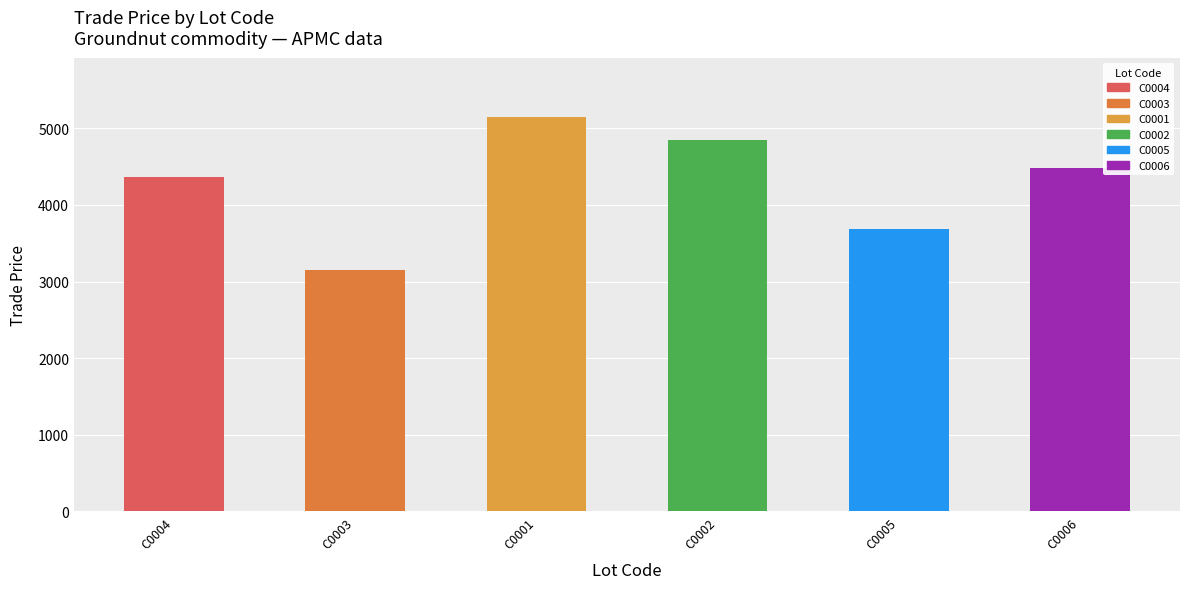

Which category has the lowest value across all series?

C0003